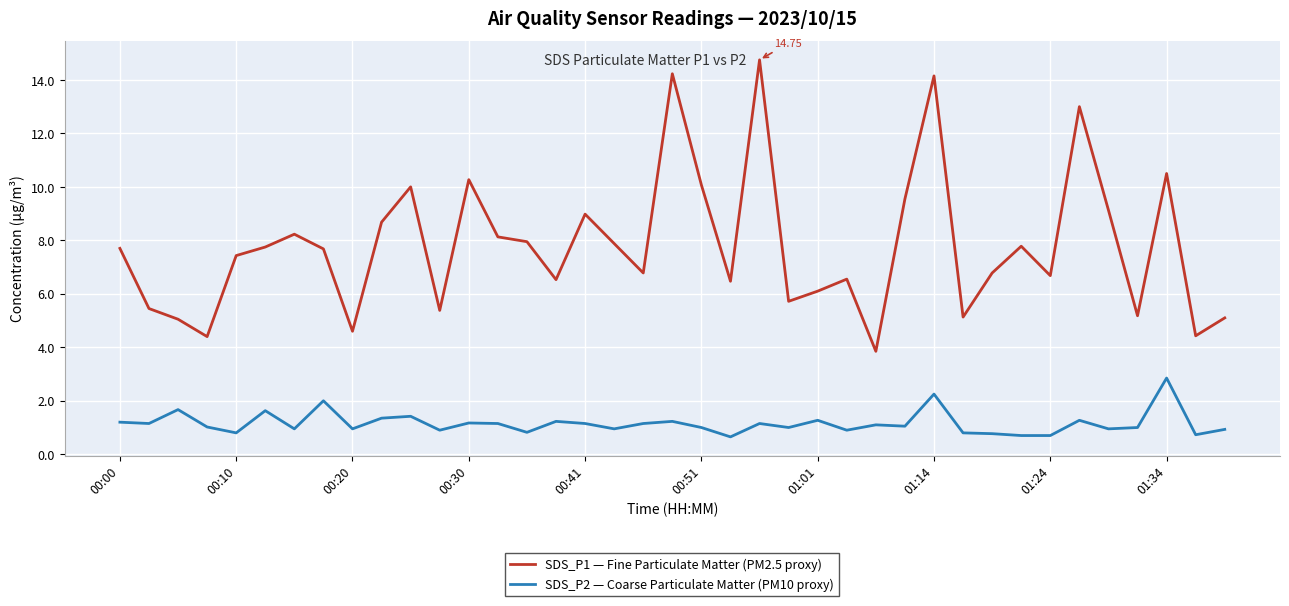

Which series has the largest total across all categories?

SDS_P1 — Fine Particulate Matter (PM2.5 proxy)